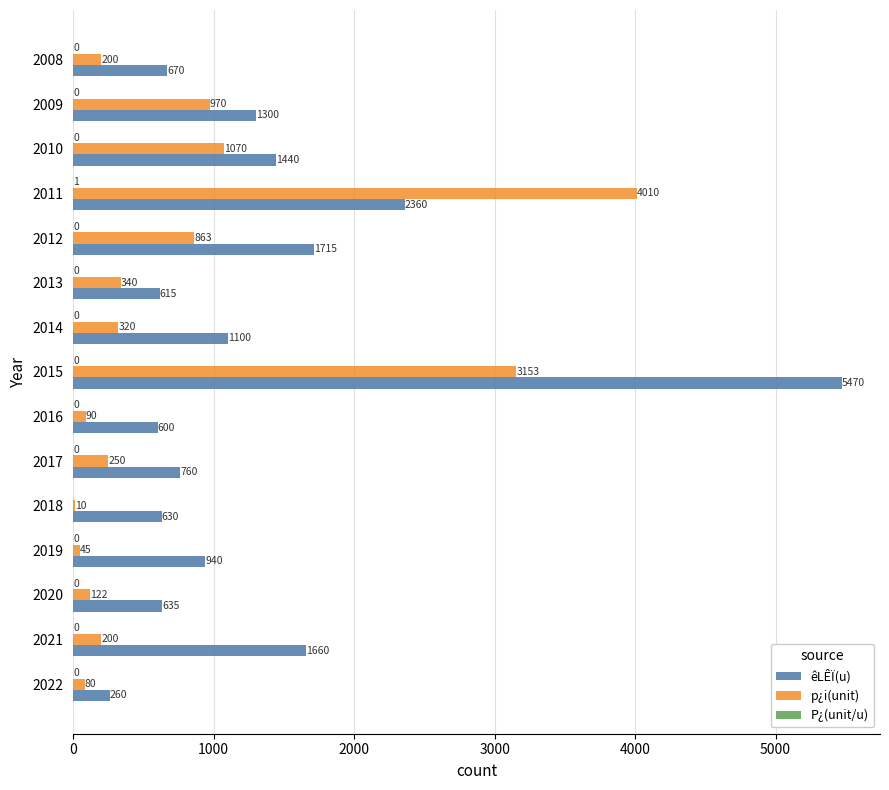

What is the maximum value shown in the chart?

5470.0